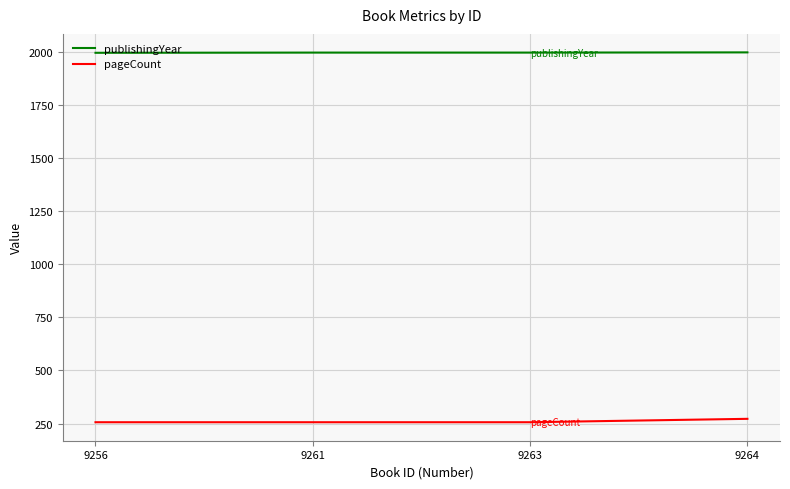

List the series in order of their peak value, lowest first.

pageCount, publishingYear